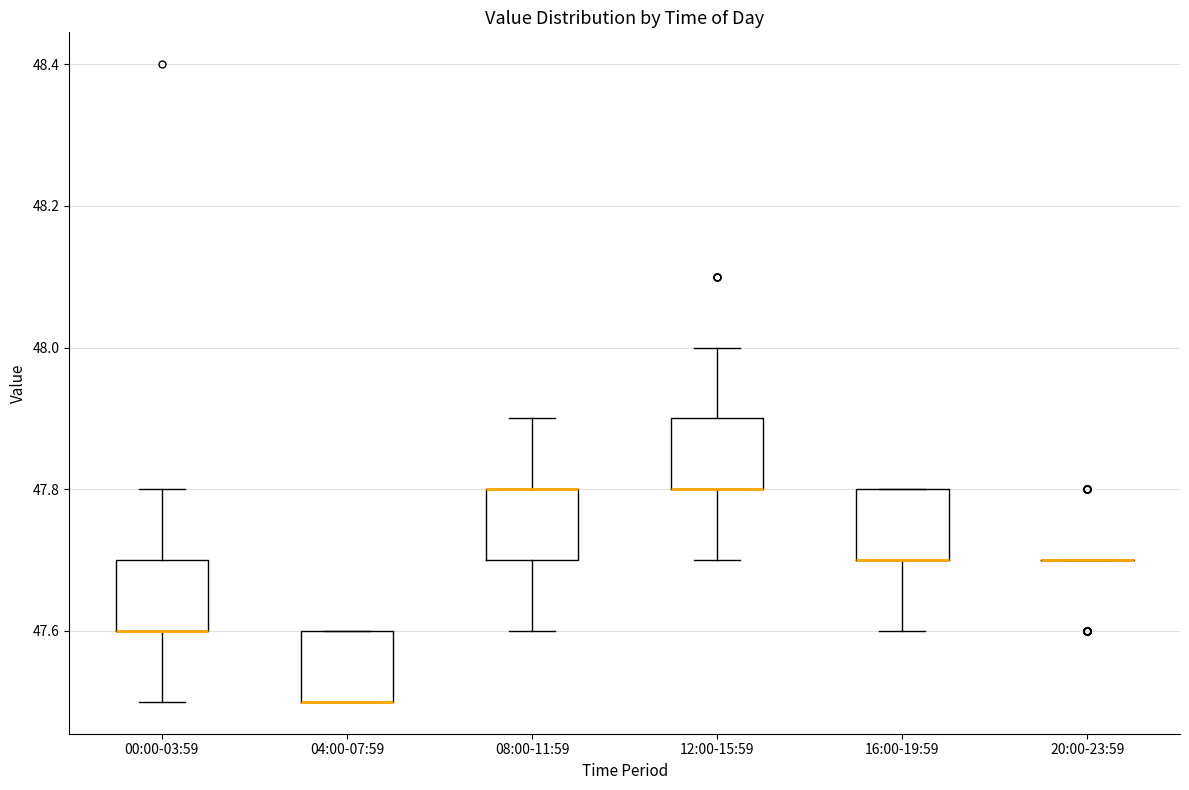

Reading left to right, transcribe this box plot: for each box, give where its median line is, the range the box spans, and where its two whiskers end, as read against the y-axis. The values are not printed on the chart, so give them approximately, as read against the axis.

00:00-03:59: median 47.6 (drawn on the box's lower edge), box 47.6 to 47.7, whiskers 47.5 to 47.8
04:00-07:59: median 47.5 (drawn on the box's lower edge), box 47.5 to 47.6, whiskers 47.5 to 47.6
08:00-11:59: median 47.8 (drawn on the box's upper edge), box 47.7 to 47.8, whiskers 47.6 to 47.9
12:00-15:59: median 47.8 (drawn on the box's lower edge), box 47.8 to 47.9, whiskers 47.7 to 48.0
16:00-19:59: median 47.7 (drawn on the box's lower edge), box 47.7 to 47.8, whiskers 47.6 to 47.8
20:00-23:59: box collapsed to a line at 47.7, whiskers 47.7 to 47.7